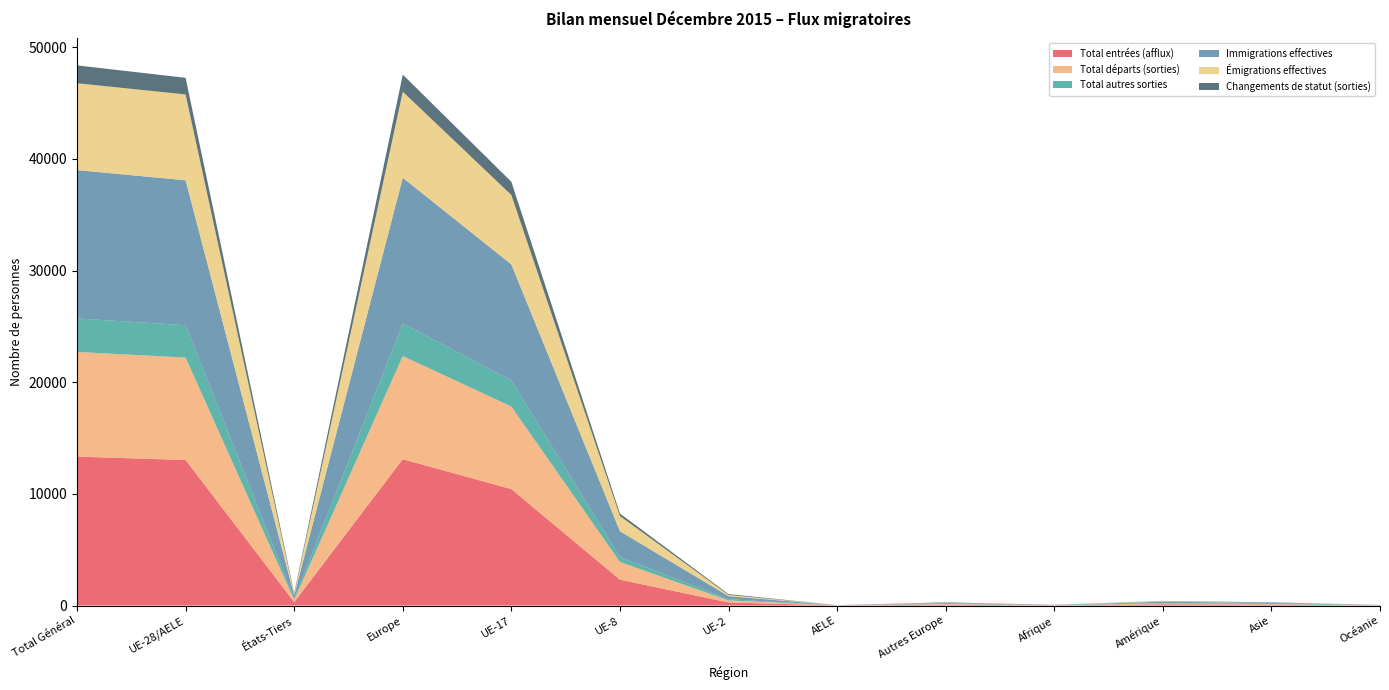

Reading left to right, what are all the values shown in this chart?

Total entrées (afflux): Total Général=13338	UE-28/AELE=13034	États-Tiers=304	Europe=13108	UE-17=10430	UE-8=2315	UE-2=276	AELE=11	Autres Europe=74	Afrique=17	Amérique=117	Asie=79	Océanie=17
Total départs (sorties): Total Général=9379	UE-28/AELE=9178	États-Tiers=201	Europe=9241	UE-17=7400	UE-8=1588	UE-2=183	AELE=7	Autres Europe=63	Afrique=14	Amérique=69	Asie=51	Océanie=4
Total autres sorties: Total Général=3000	UE-28/AELE=2898	États-Tiers=102	Europe=2911	UE-17=2344	UE-8=443	UE-2=108	AELE=2	Autres Europe=13	Afrique=5	Amérique=42	Asie=29	Océanie=13
Immigrations effectives: Total Général=13285	UE-28/AELE=12981	États-Tiers=304	Europe=13055	UE-17=10384	UE-8=2309	UE-2=275	AELE=11	Autres Europe=74	Afrique=17	Amérique=117	Asie=79	Océanie=17
Émigrations effectives: Total Général=7781	UE-28/AELE=7687	États-Tiers=94	Europe=7711	UE-17=6213	UE-8=1360	UE-2=110	AELE=4	Autres Europe=24	Afrique=2	Amérique=48	Asie=16	Océanie=4
Changements de statut (sorties): Total Général=1598	UE-28/AELE=1491	États-Tiers=107	Europe=1530	UE-17=1187	UE-8=228	UE-2=73	AELE=3	Autres Europe=39	Afrique=12	Amérique=21	Asie=35	Océanie=0